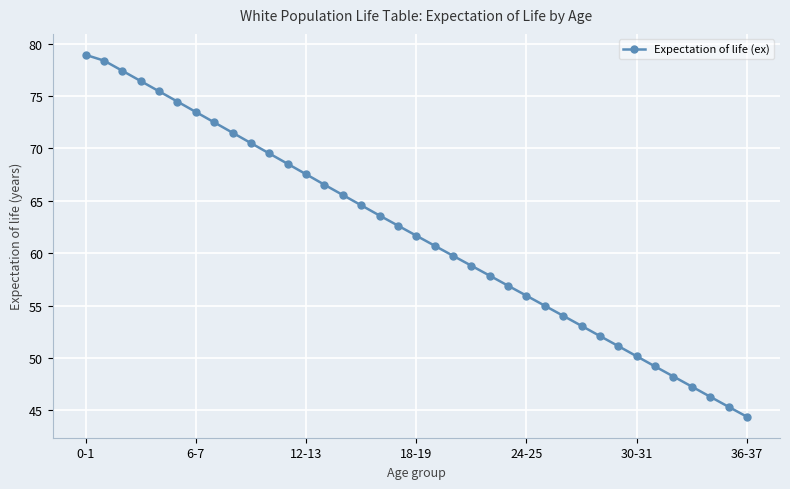

What is the difference between the maximum and second lowest values?

33.6